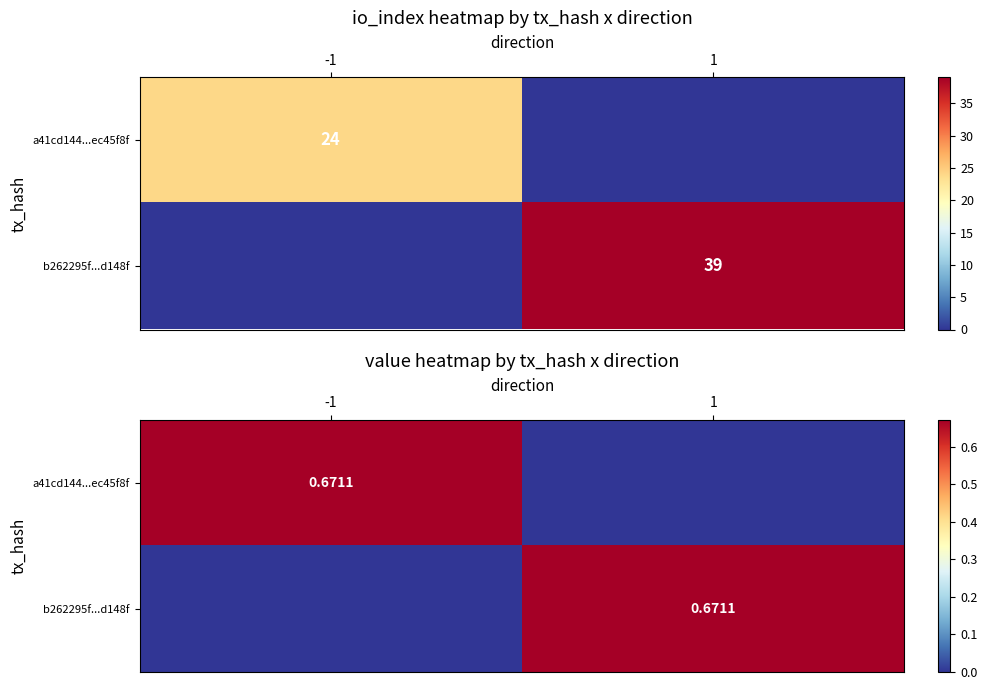

What is the difference between the maximum and minimum values in the b262295f...d148f series?

0.7